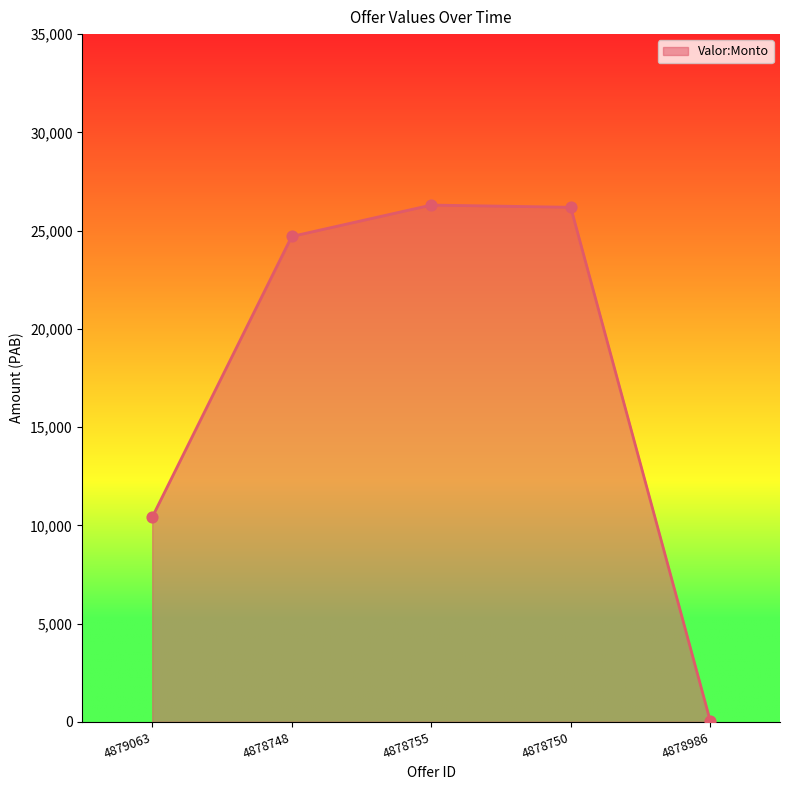

Which has a higher value, 4879063 or 4878750?

4878750